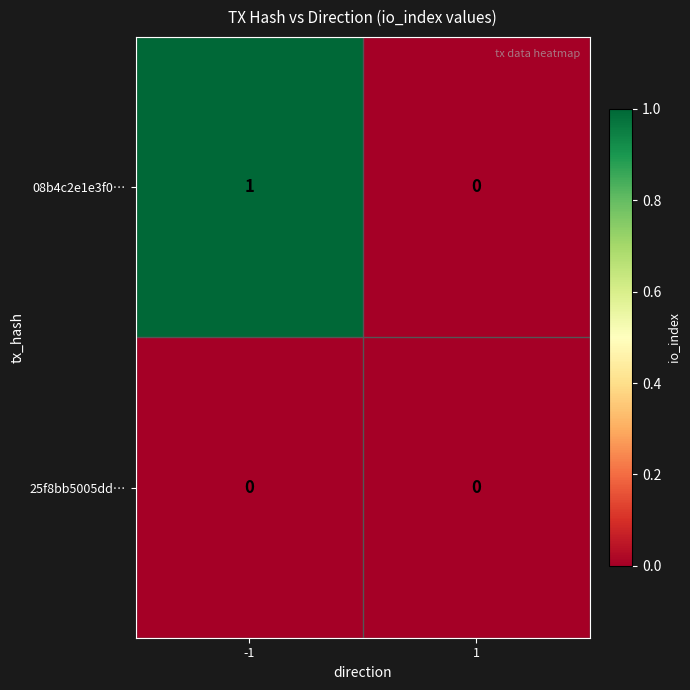

Which series has the largest total across all categories?

08b4c2e1e3f0…